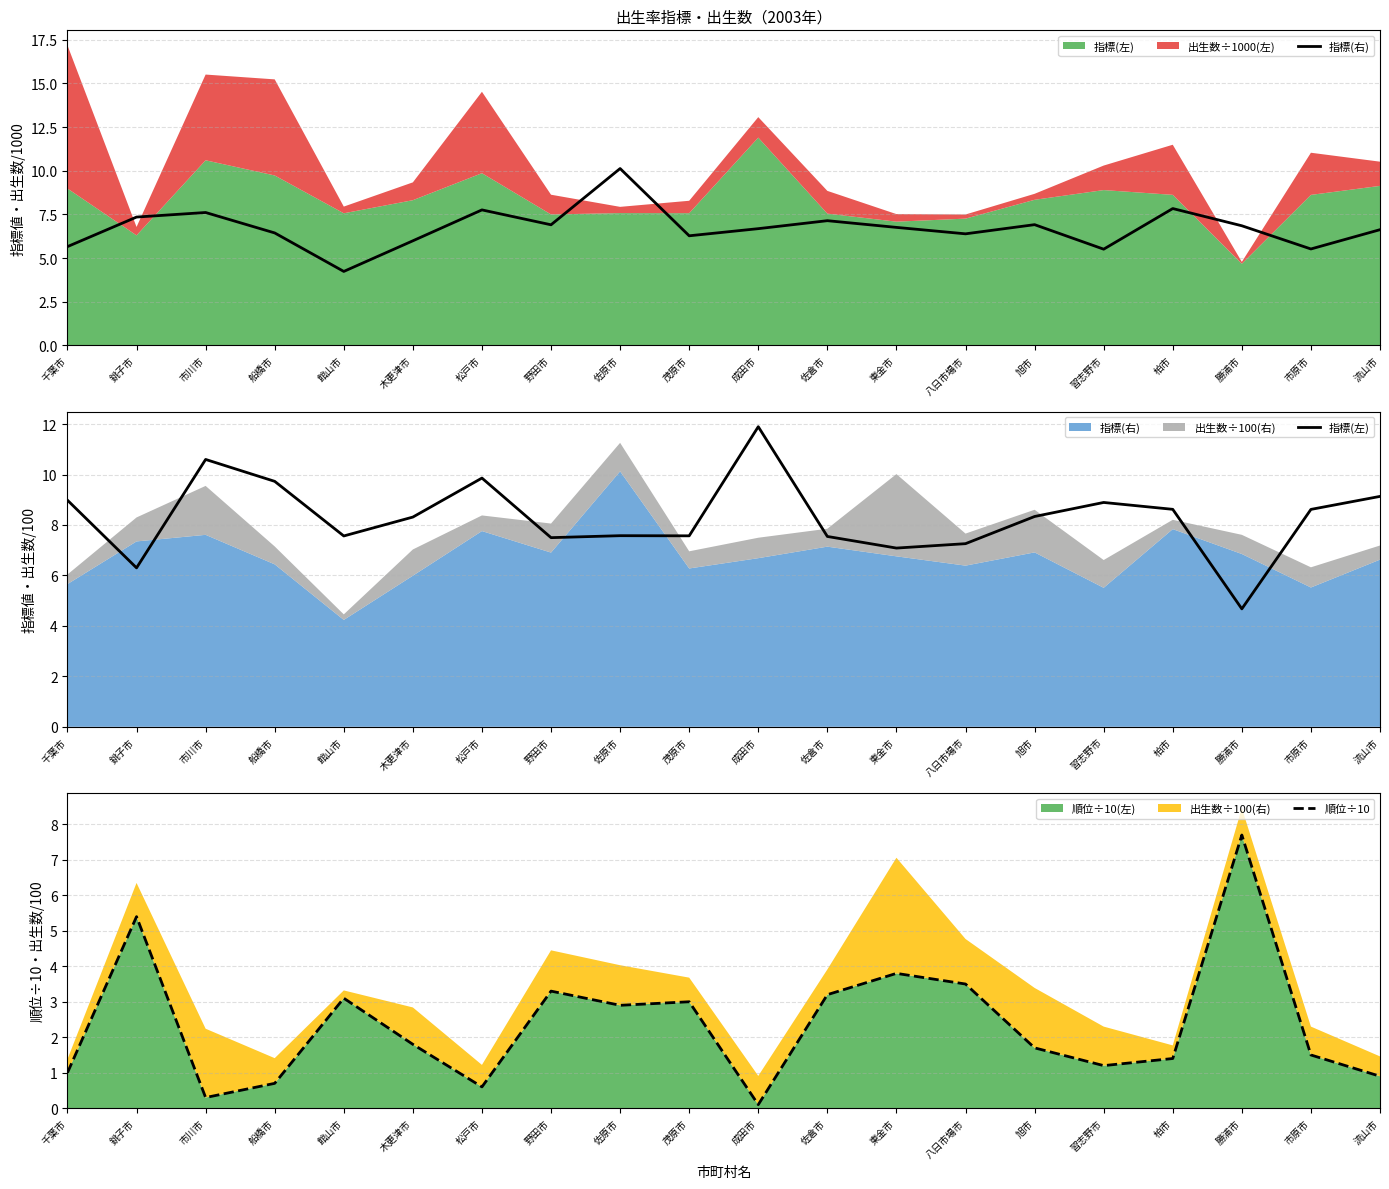

How many times do 指標(右) and 順位÷10 cross each other?

2